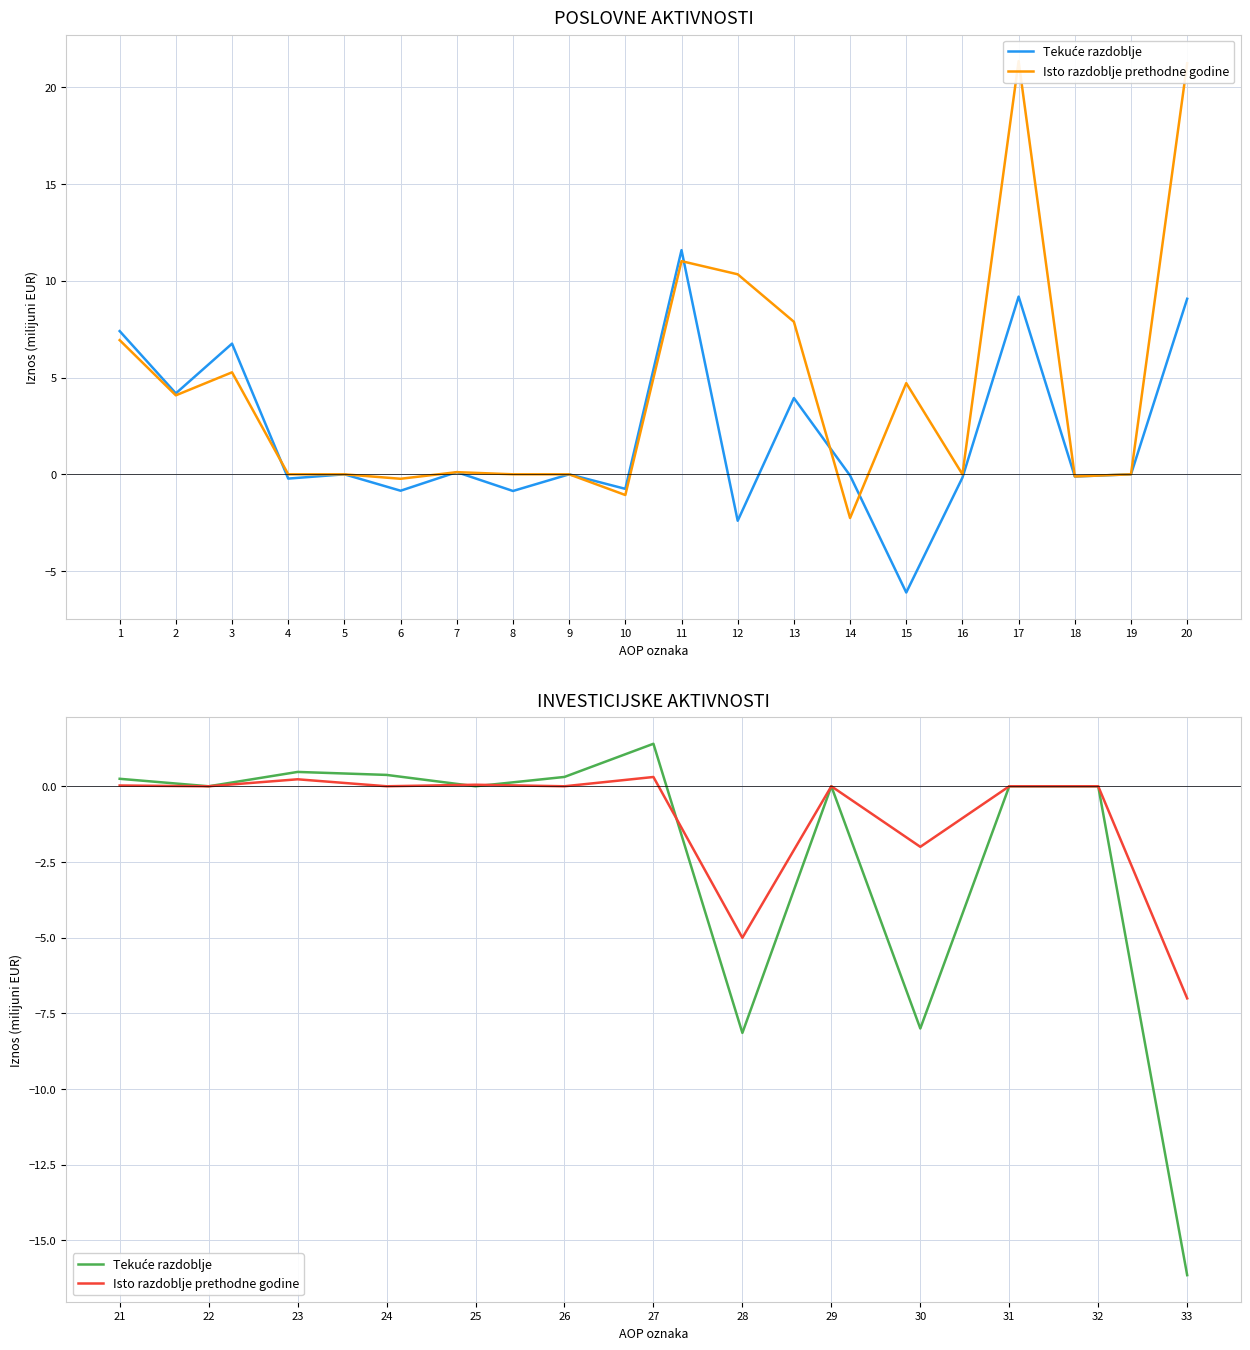

At which category does Isto razdoblje prethodne godine reach its first local valley?

22